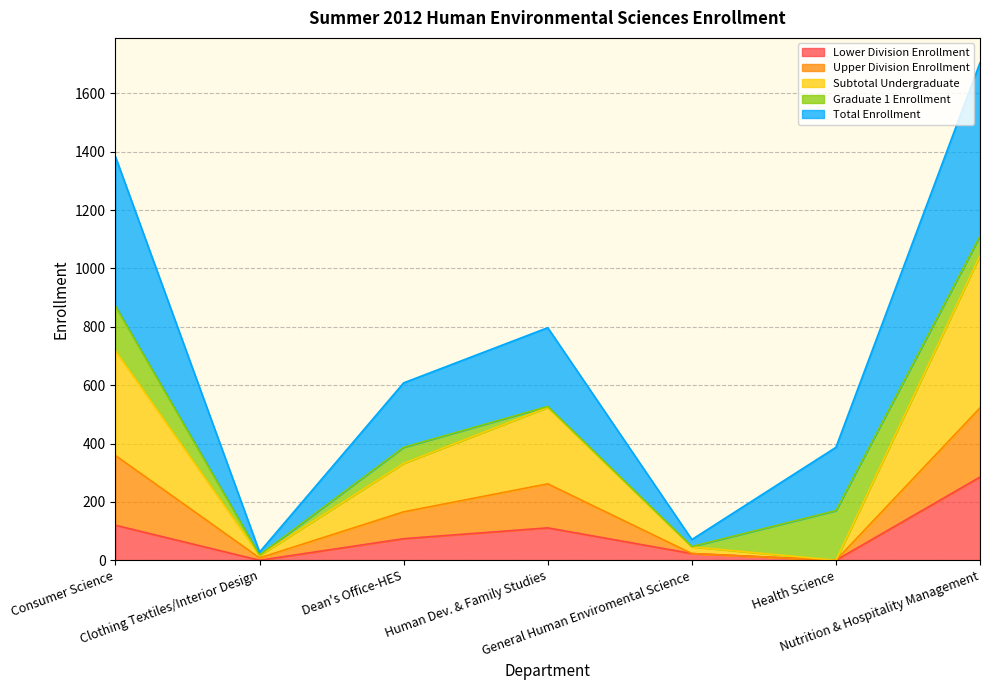

What is the maximum value for Lower Division Enrollment?

285